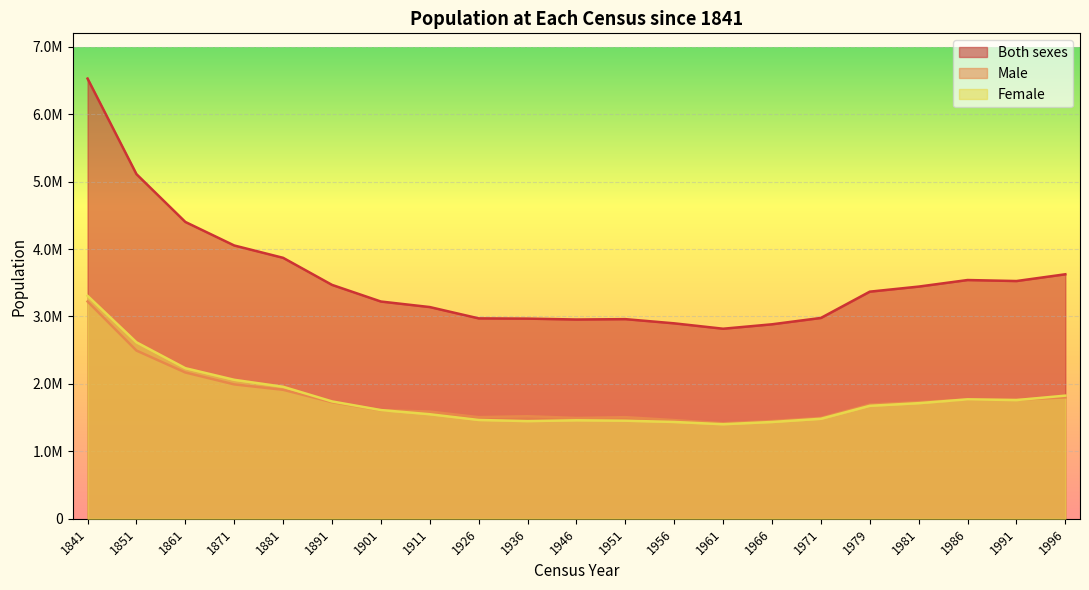

What is the difference between the maximum and minimum values in the Male series?

1805936